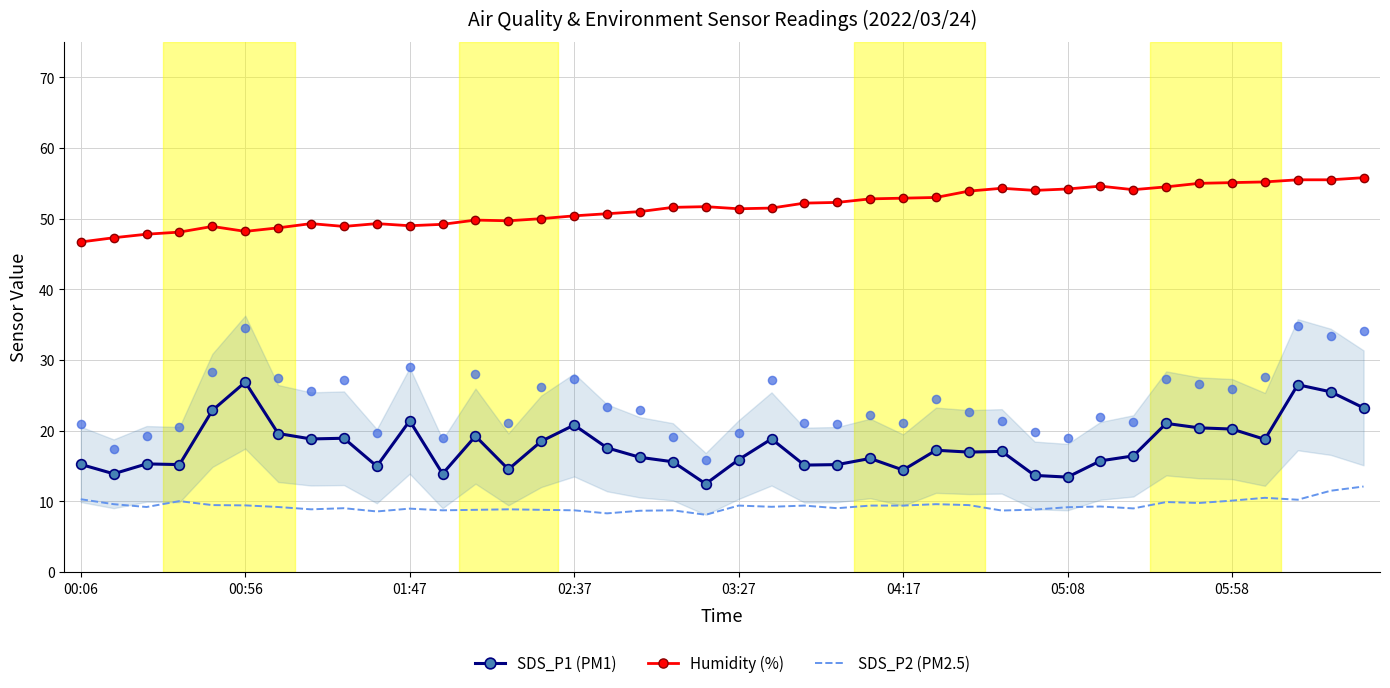

What are all the series names shown in the legend?

SDS_P1 (PM1), Humidity (%), SDS_P2 (PM2.5)